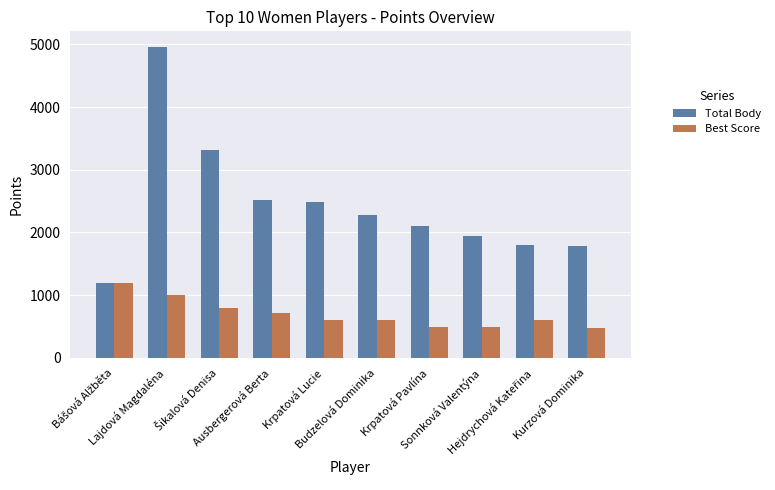

What is the minimum value shown in the chart?

480